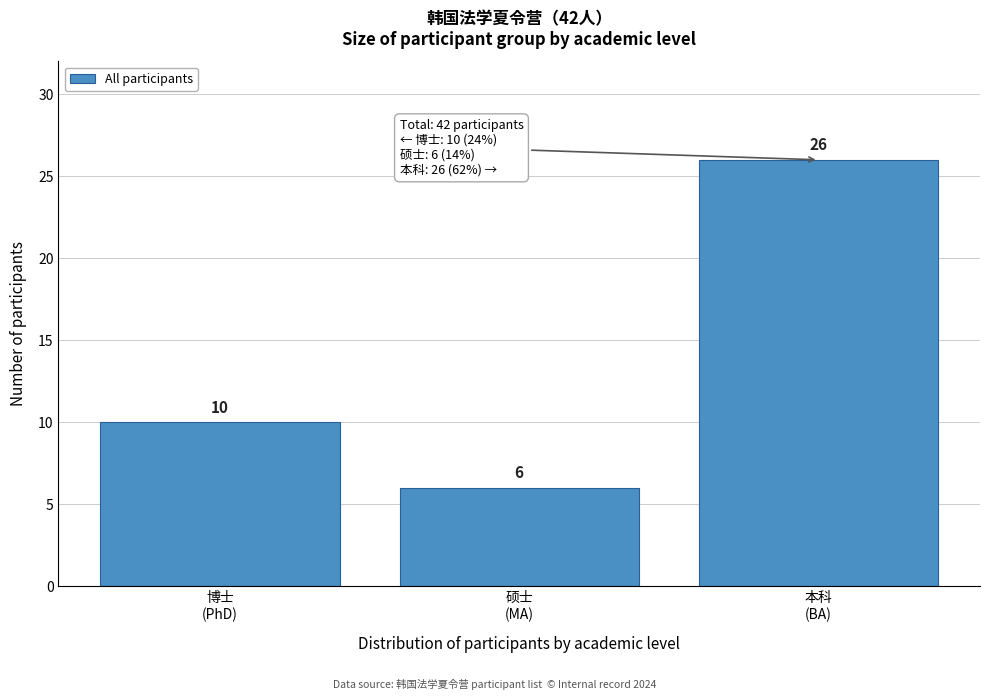

Reading left to right, what are all the values shown in this chart?

10	6	26